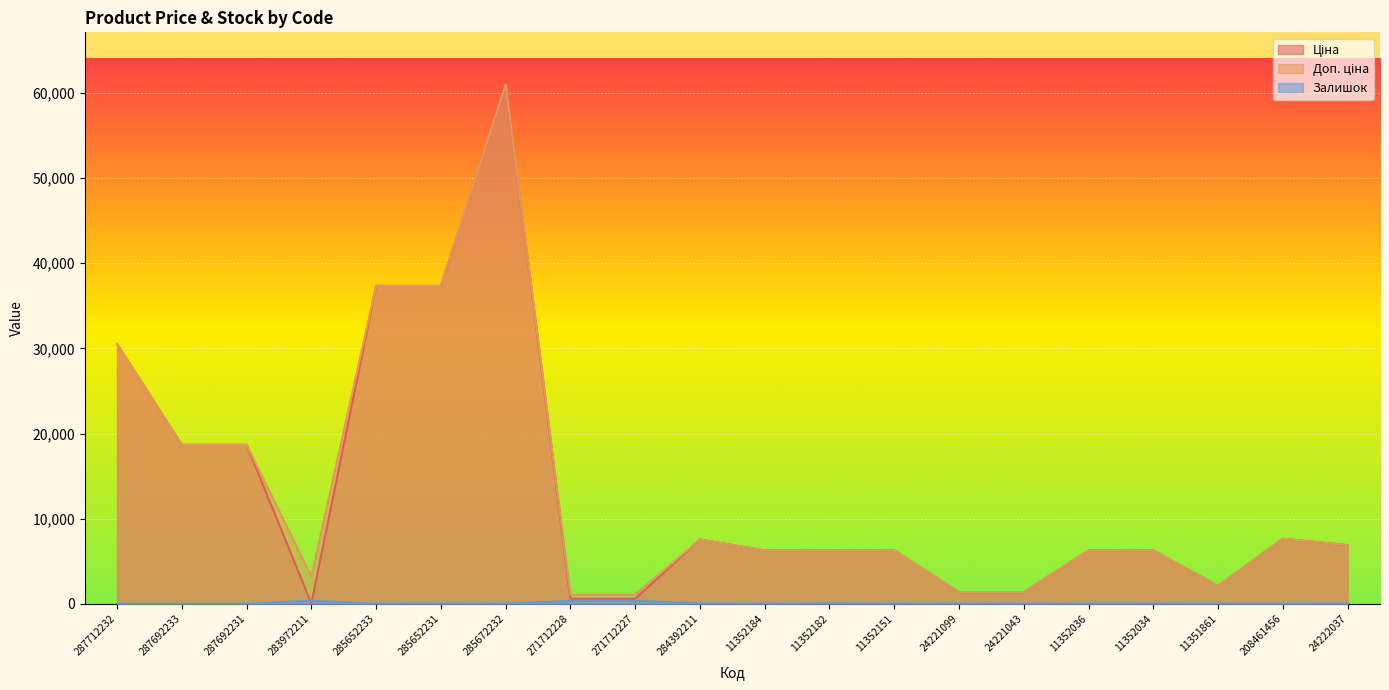

At which category does Доп. ціна reach its first local peak?

285672232